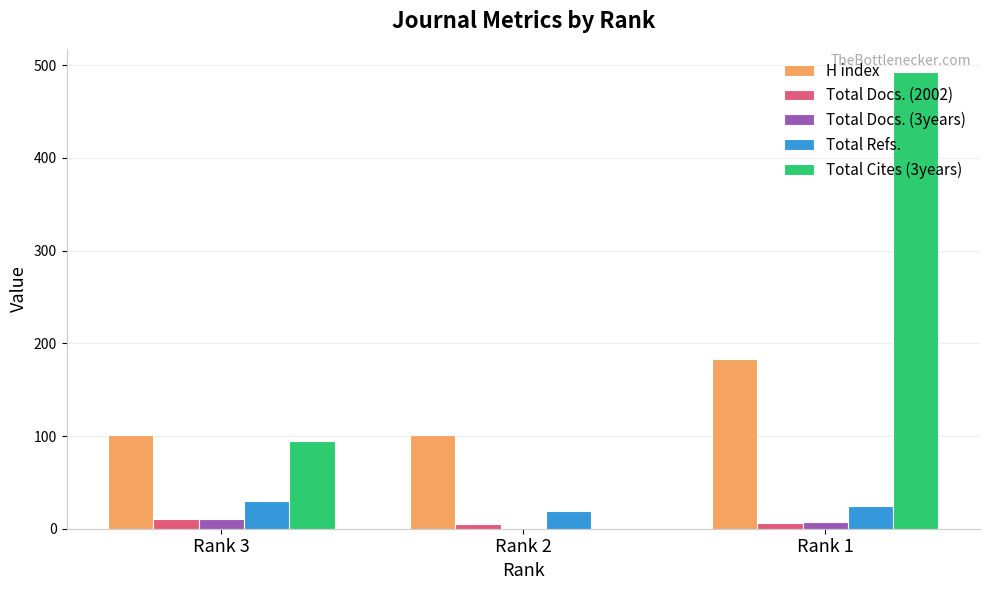

Does the chart contain stacked bars?

No